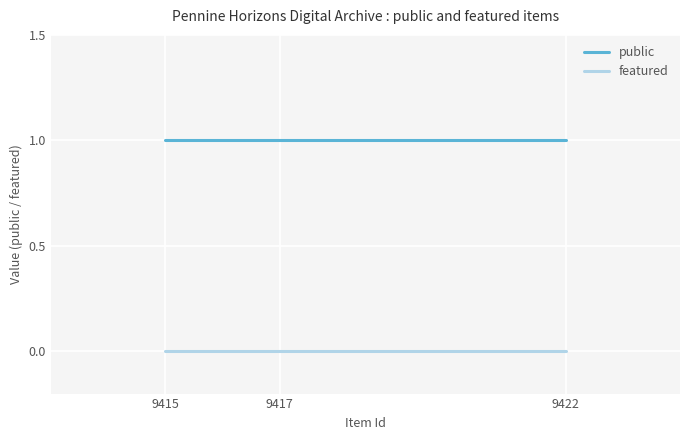

Is this an area chart (filled region under the line)?

No